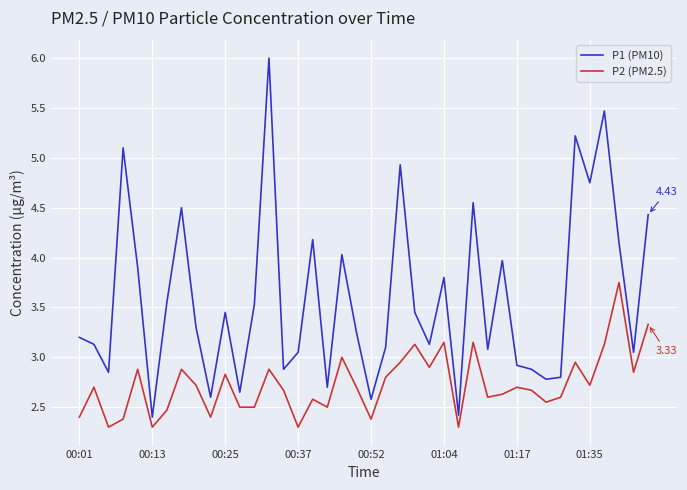

List the series in order of their peak value, lowest first.

P2 (PM2.5), P1 (PM10)